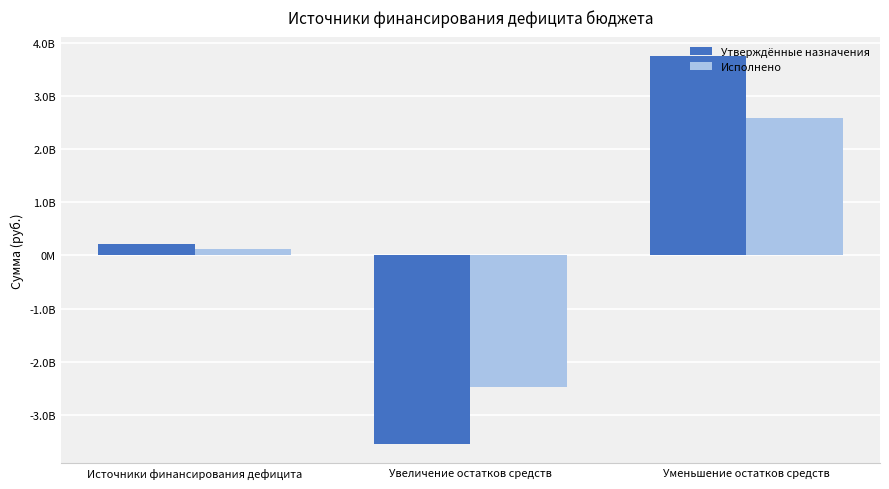

Which series has the widest spread of values?

Утверждённые назначения